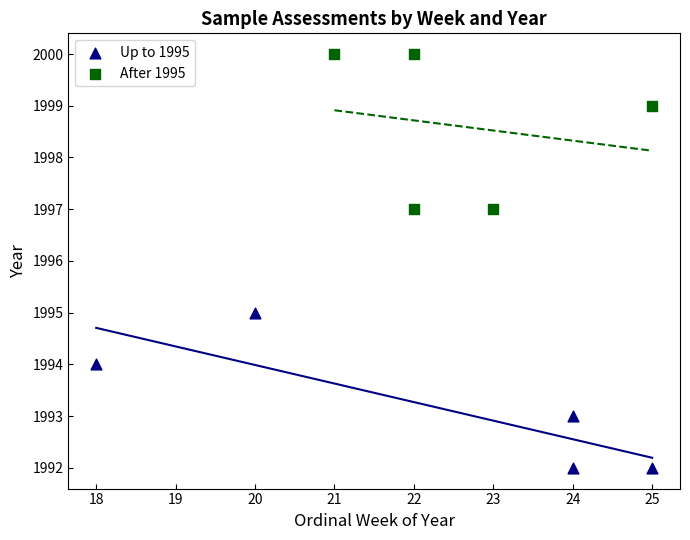

What are all the series names shown in the legend?

Up to 1995, After 1995